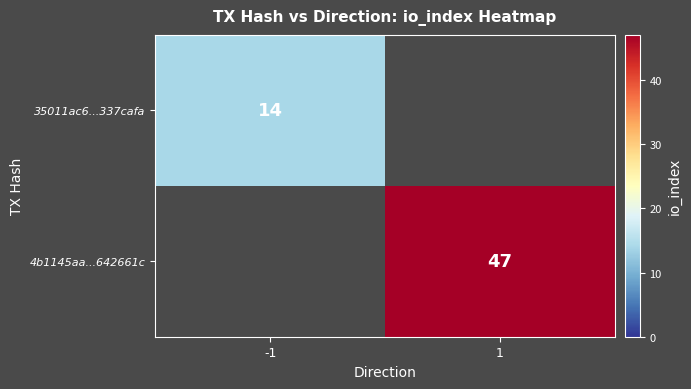

The 35011ac6...337cafa series shows 14 at -1. True or false?

True